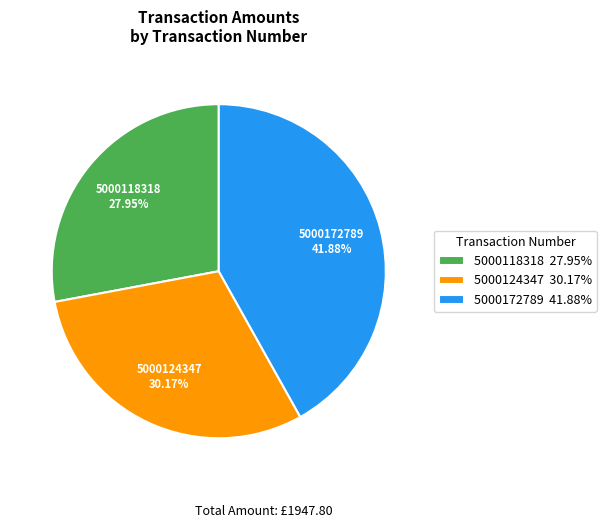

True or false: 5000172789 accounts for 42% of the total.

True